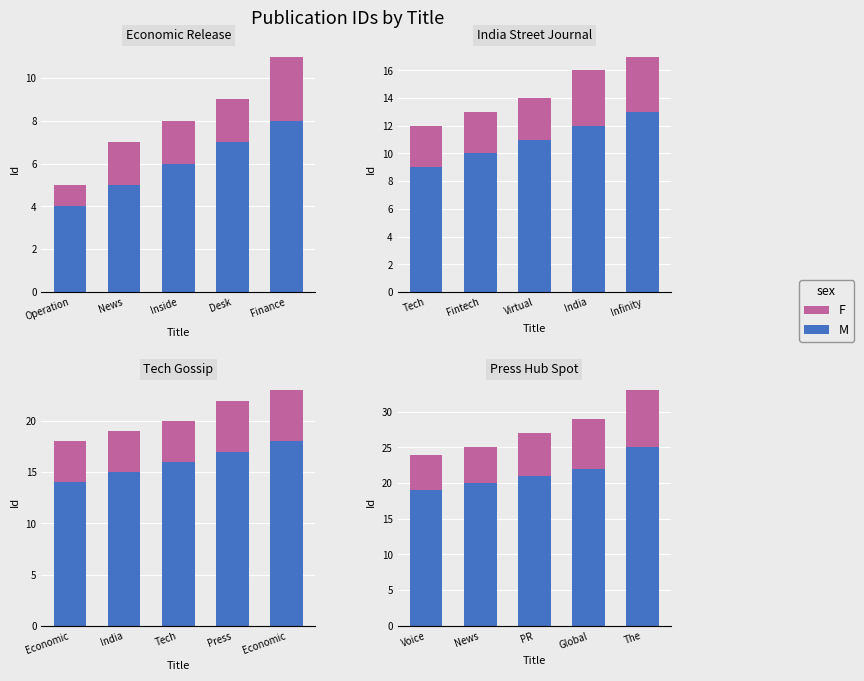

Is it true that M equals 6 at PR?

False